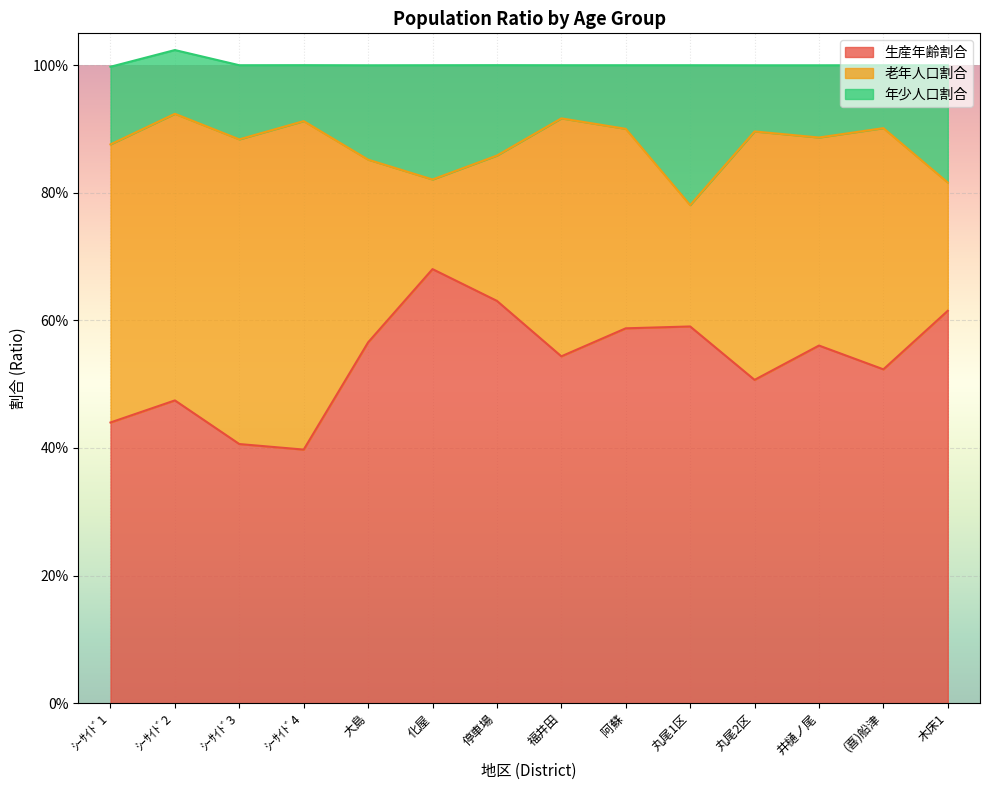

What are all the series names shown in the legend?

生産年齢割合, 老年人口割合, 年少人口割合